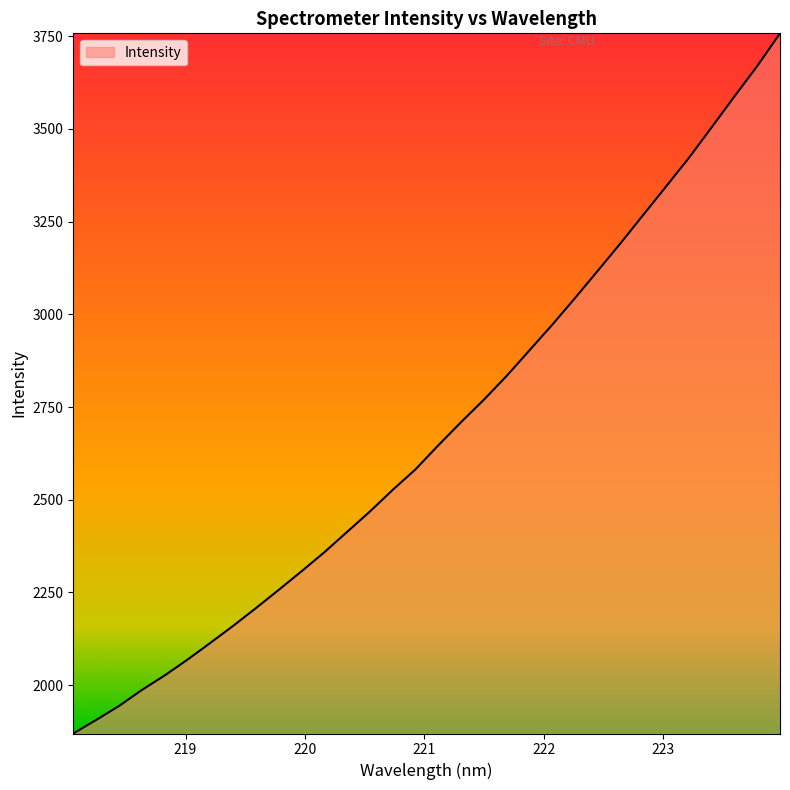

Reading left to right, list all the values displayed in this chart.

1869.7	1906.0	1943.8	1986.8	2026.0	2068.7	2113.7	2159.7	2207.7	2256.8	2307.0	2358.3	2413.3	2468.3	2526.7	2582.0	2646.8	2709.4	2769.8	2834.0	2903.1	2972.0	3044.0	3117.6	3192.0	3268.6	3345.2	3422.2	3504.6	3587.9	3669.6	3758.0